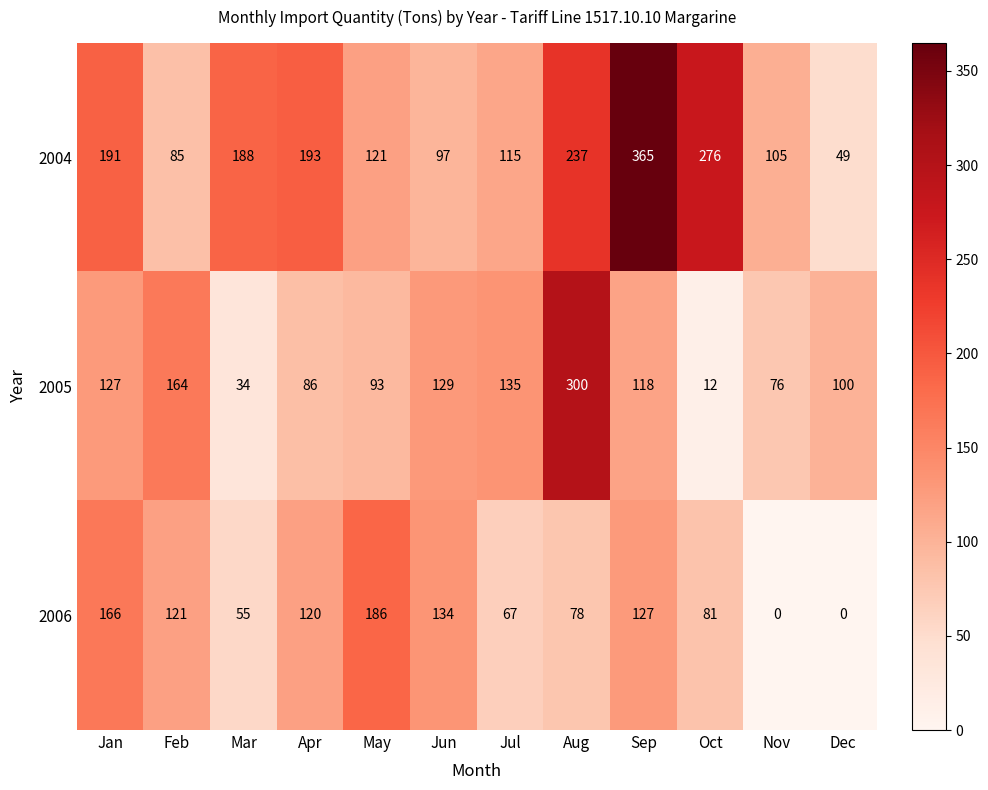

The 2006 series shows 88 at Sep. True or false?

False